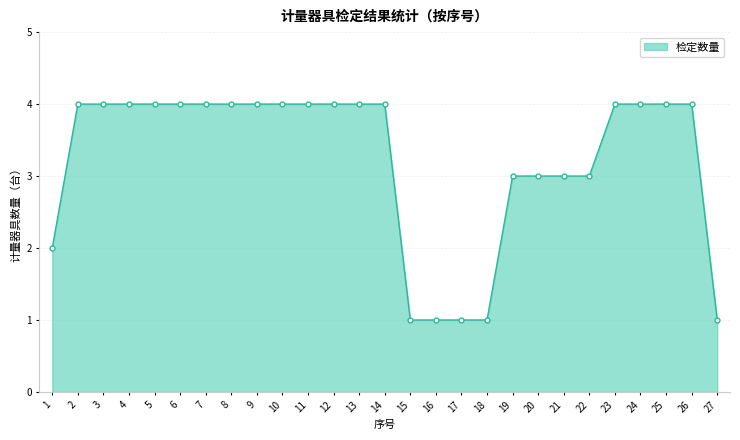

What is the difference between the maximum and minimum values?

3